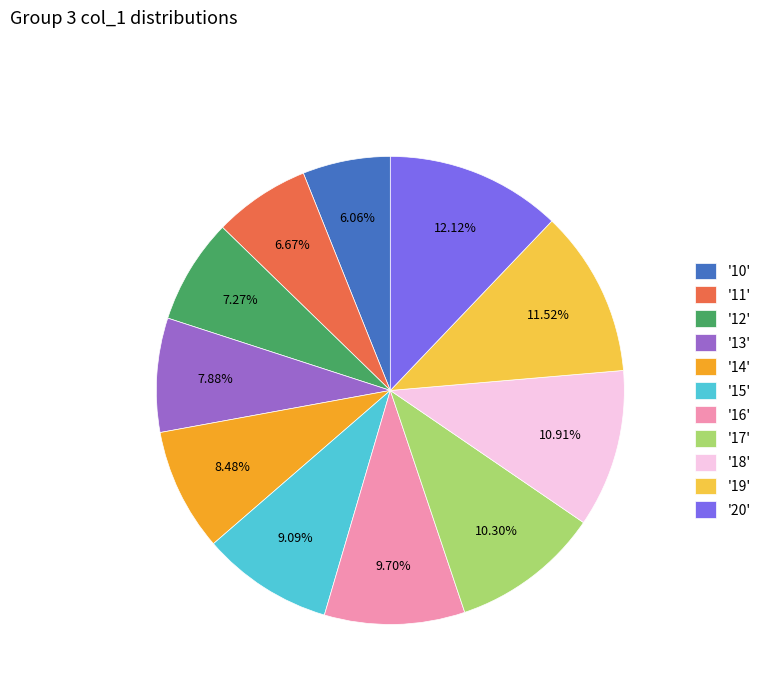

Does '15' account for over 50% of the chart?

No